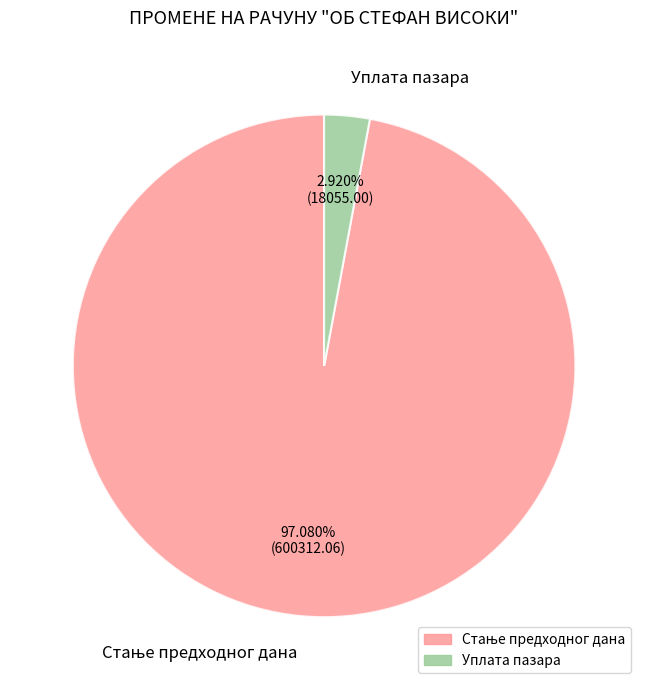

Is Уплата пазара the majority of the pie?

No